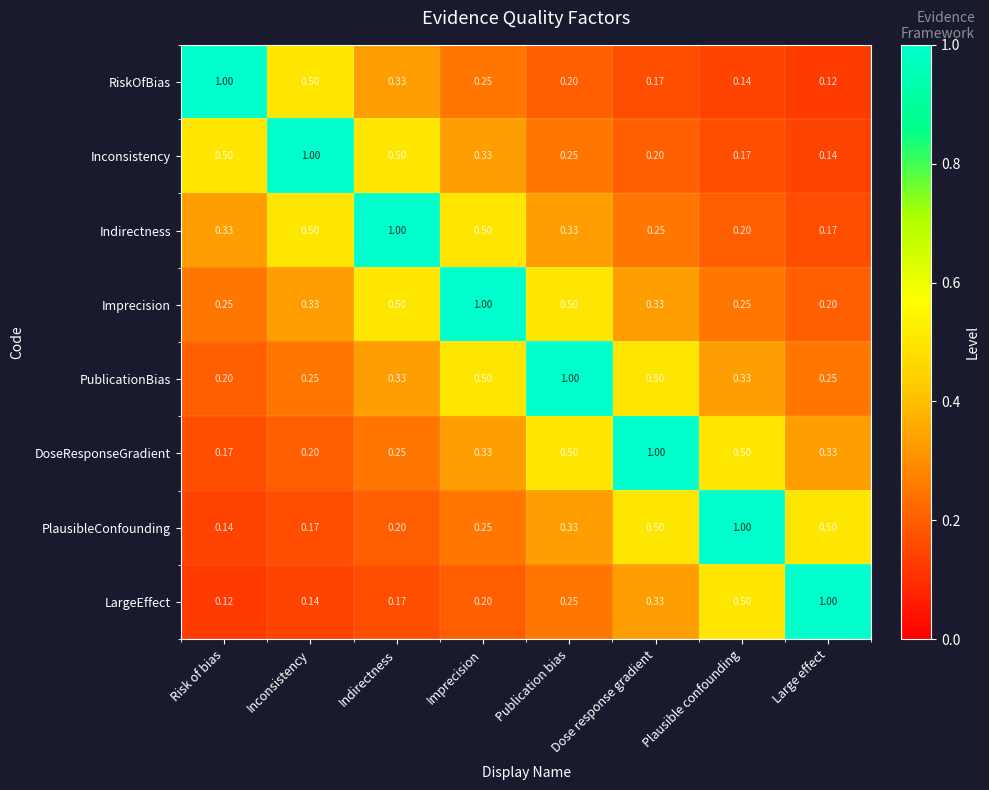

At which label is Indirectness closest to 0?

Large effect